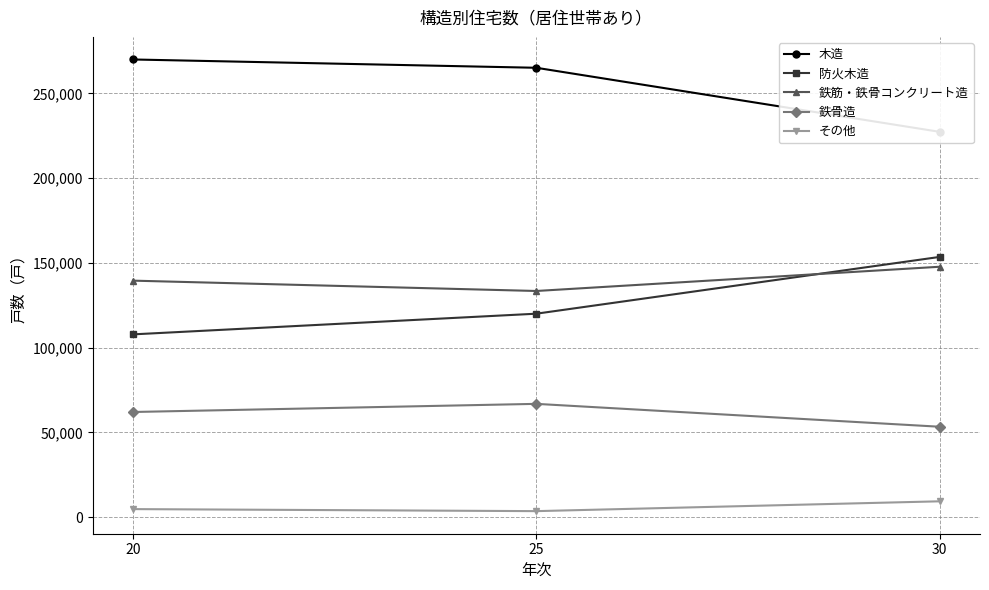

What is the sum of all 木造 values?

762400